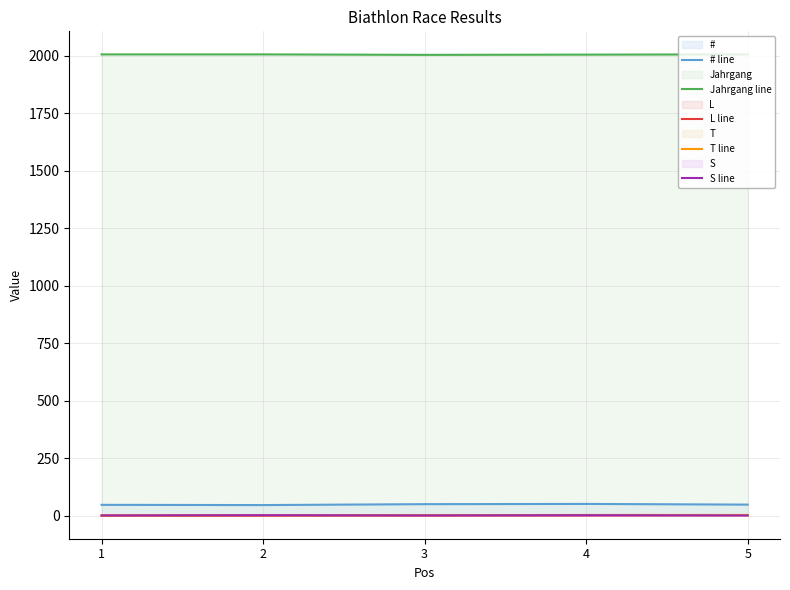

What is the total value across all series at 3?

2057